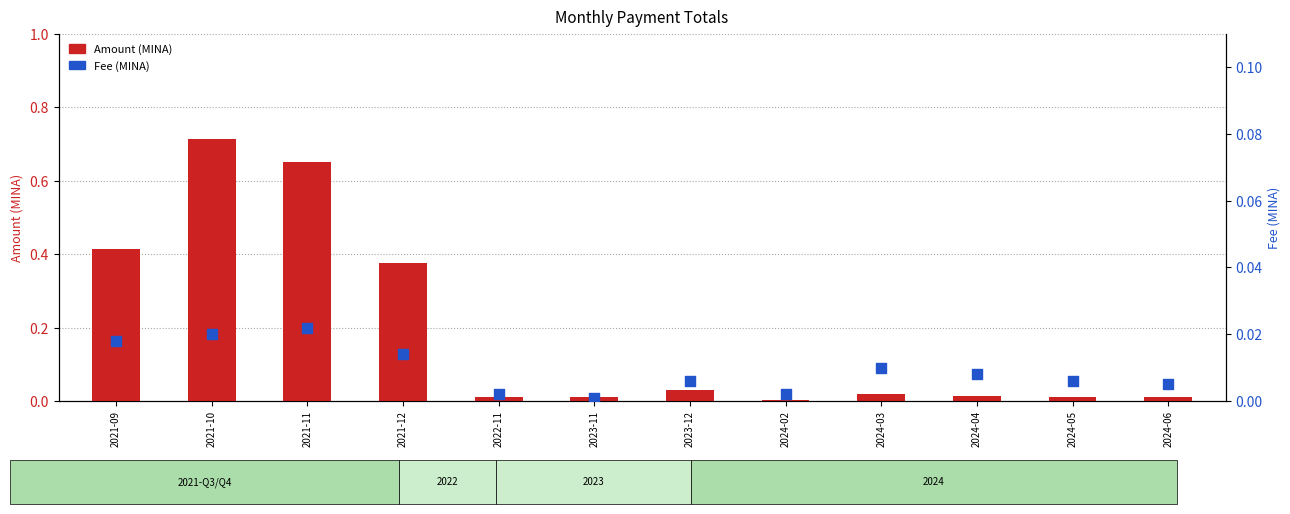

Which series has the largest Y range (max minus min)?

Amount